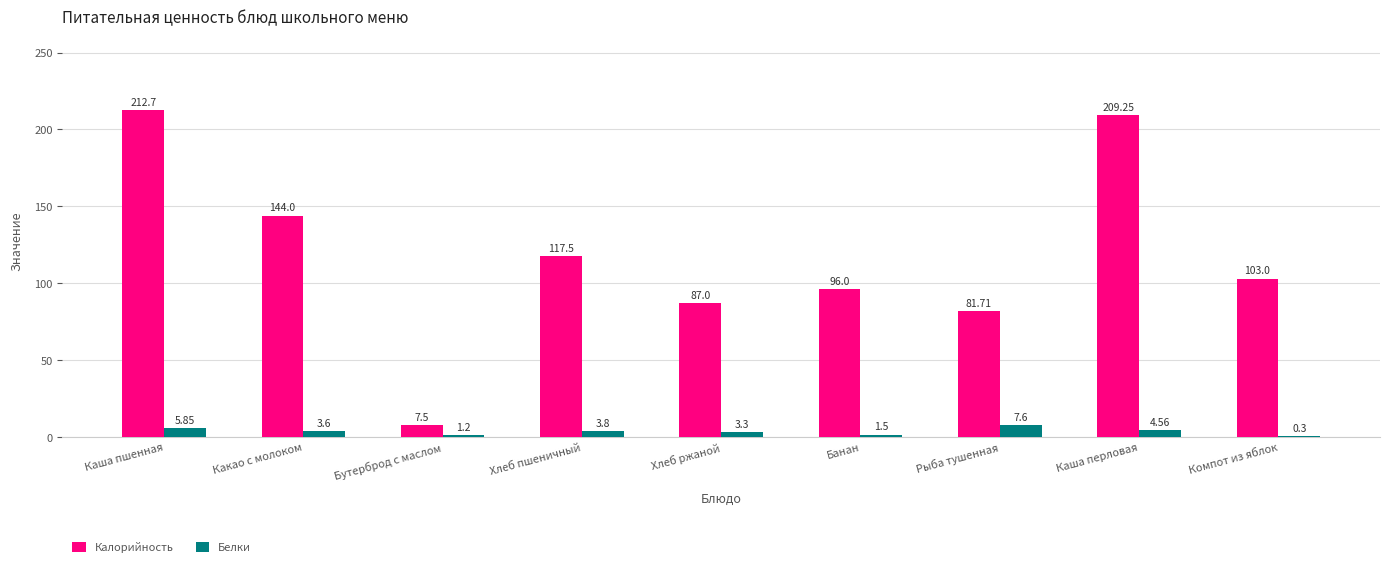

Which category has the highest value in the Белки series?

Рыба тушенная